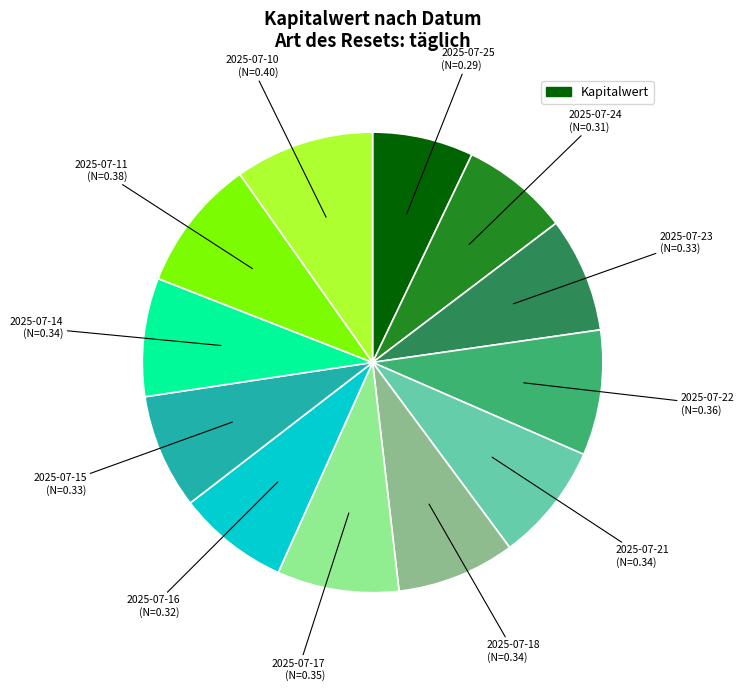

How many segments does this pie chart have?

12